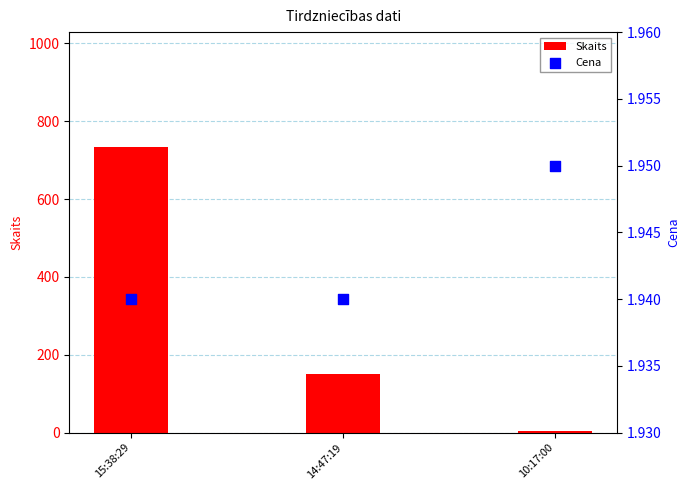

Is the value of Cena at 14:47:19 greater than the value of Skaits at 14:47:19?

No